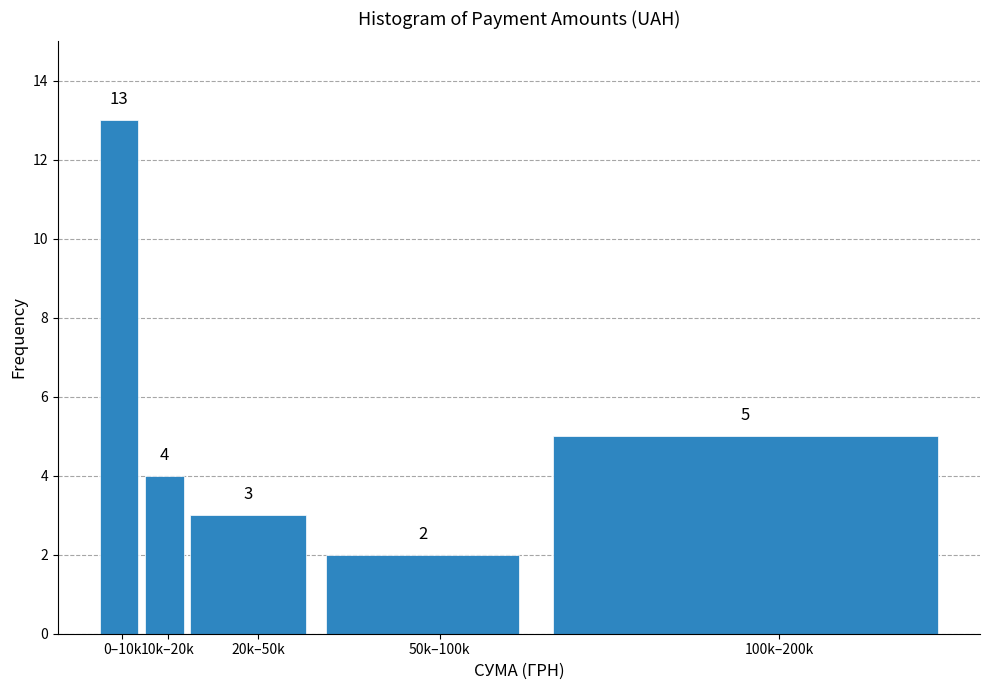

Reading right to left, what are all the values shown in this chart?

5	2	3	4	13